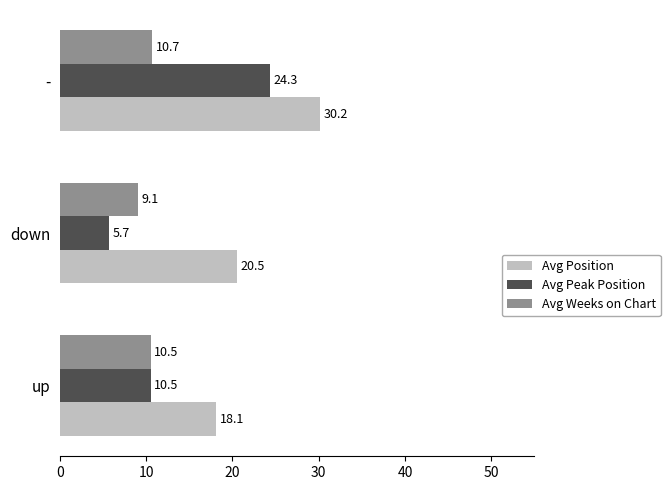

Is it true that Avg Position equals 18.1 at -?

False